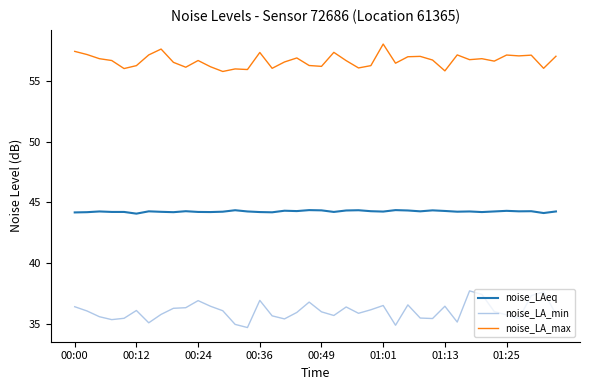

What is the highest value of the noise_LA_min series?

37.7